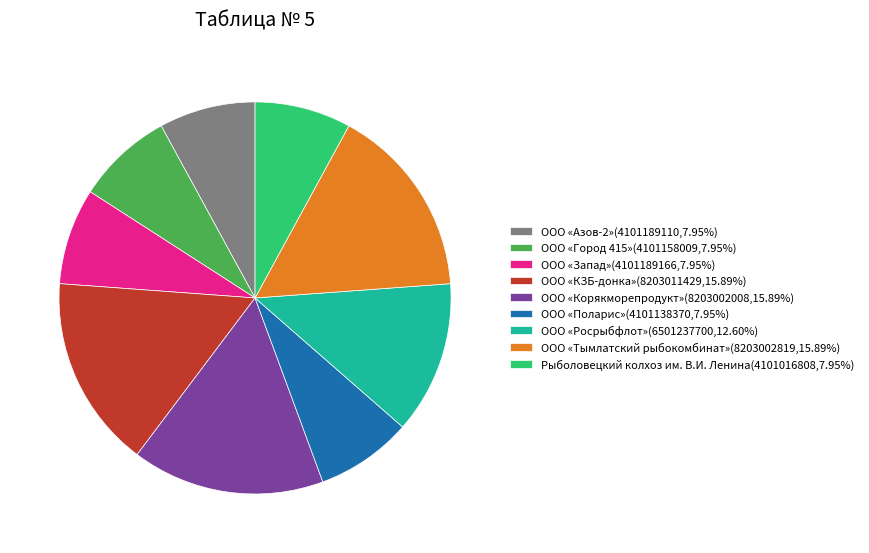

Count the number of slices in the pie.

9